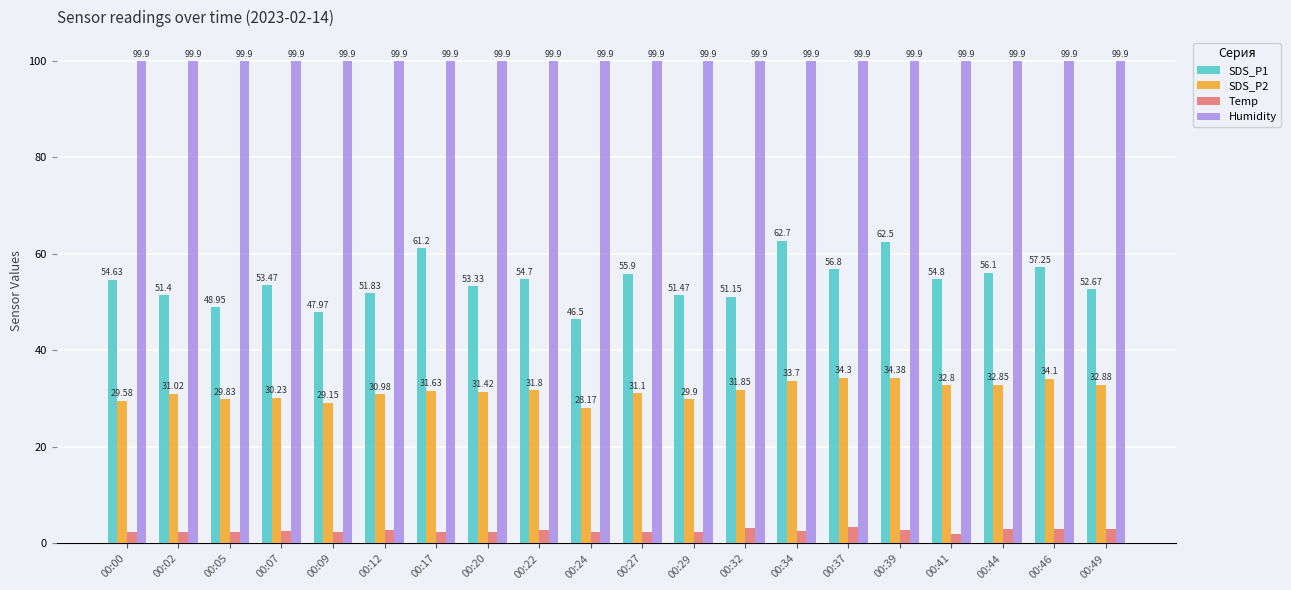

Which series changed the most between 00:24 and 00:39?

SDS_P1